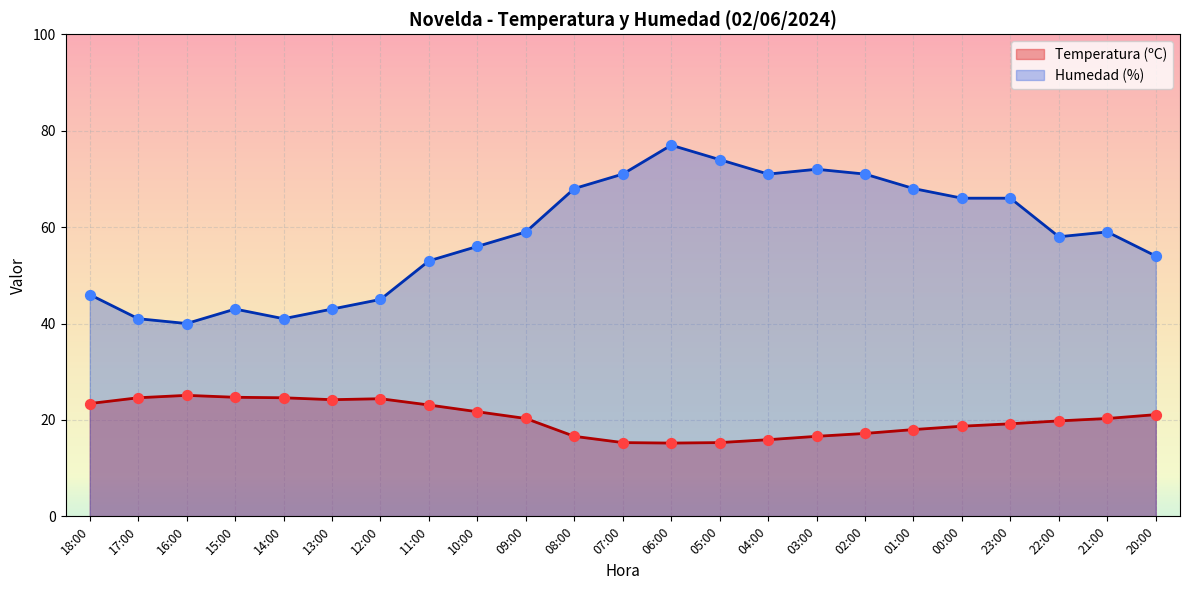

At which category is the sum across all series the highest?

06:00